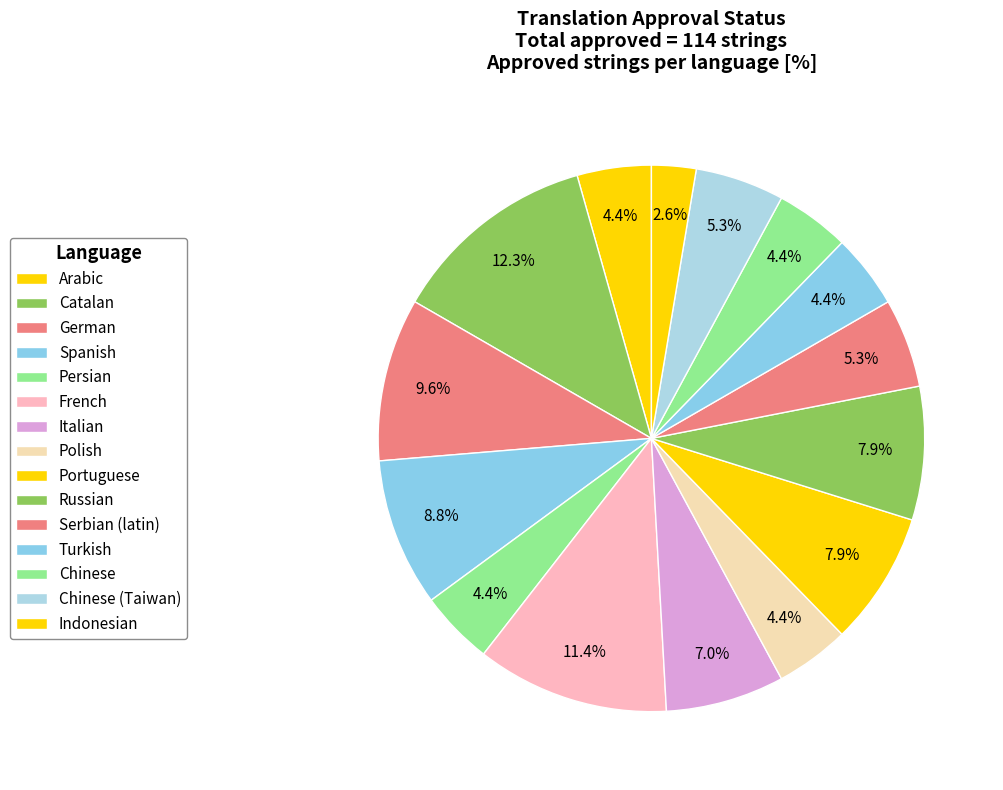

Count the number of slices in the pie.

15